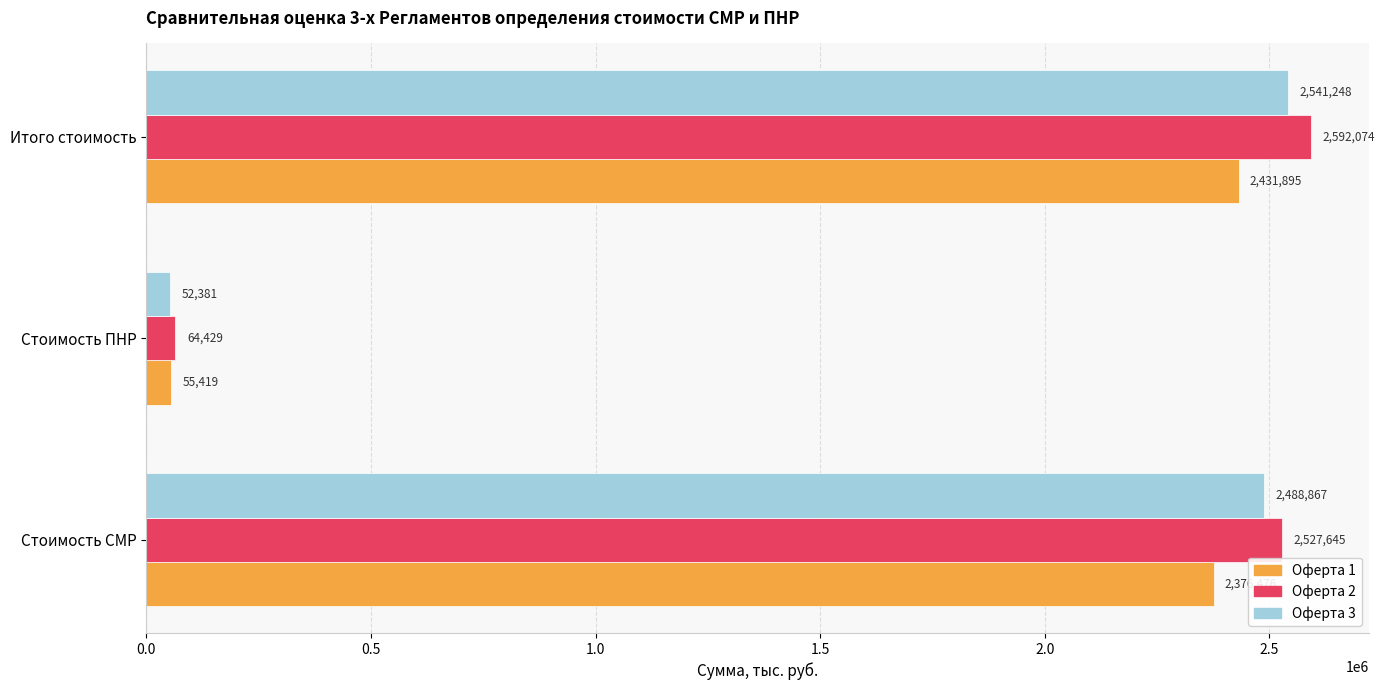

At which label is Оферта 2 closest to 1328251?

Стоимость СМР